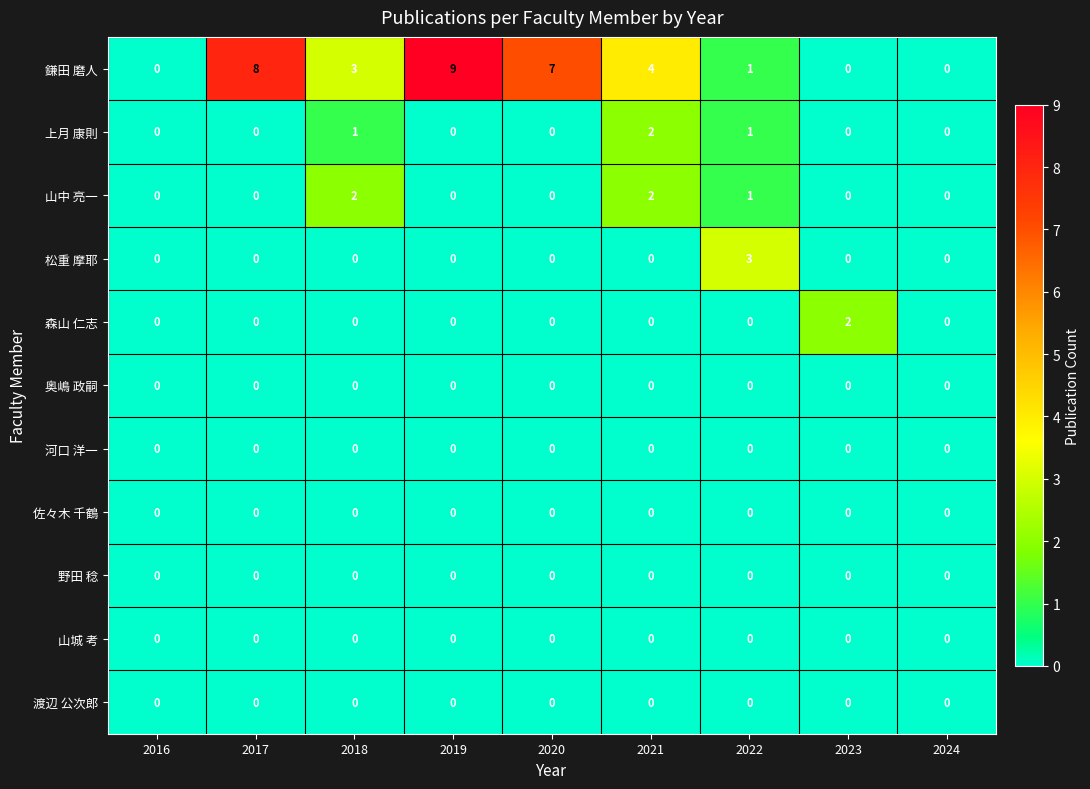

How many 山中 亮一 values are between 0 and 1?

7